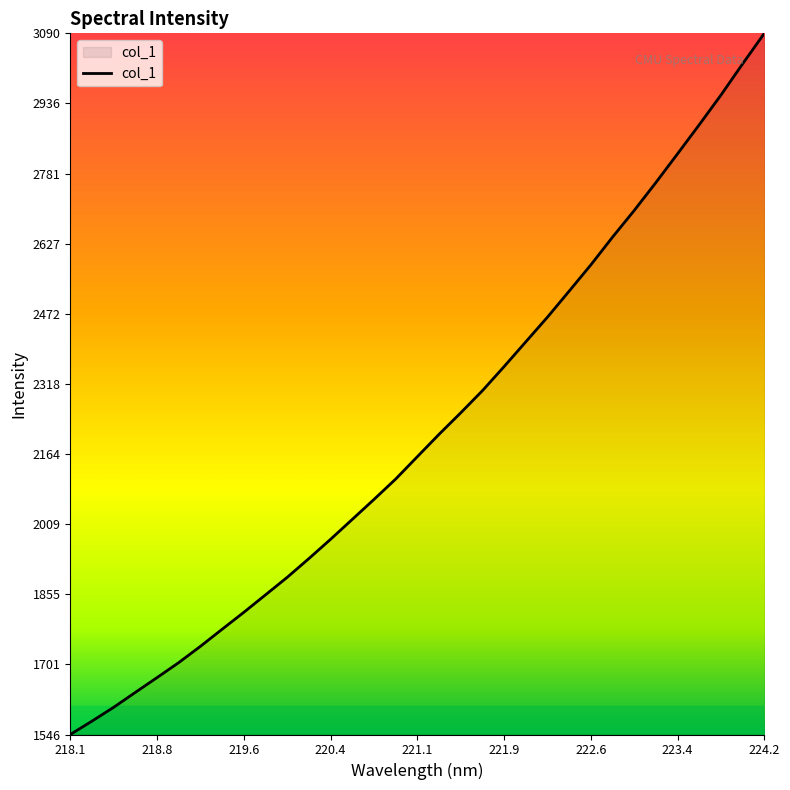

What is the smallest value displayed?

1546.1